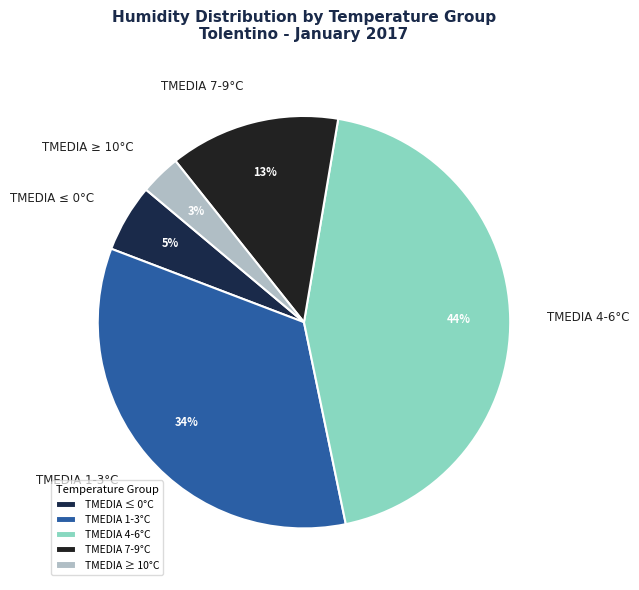

Rank the categories by value from lowest to highest.

TMEDIA ≥ 10°C, TMEDIA ≤ 0°C, TMEDIA 7-9°C, TMEDIA 1-3°C, TMEDIA 4-6°C